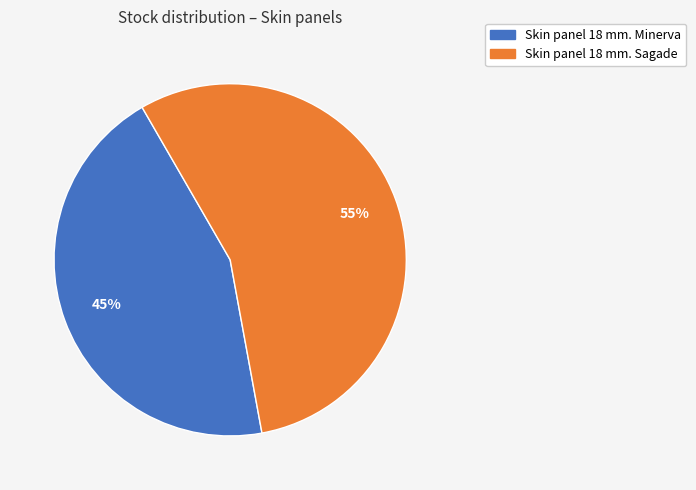

Count the number of slices in the pie.

2